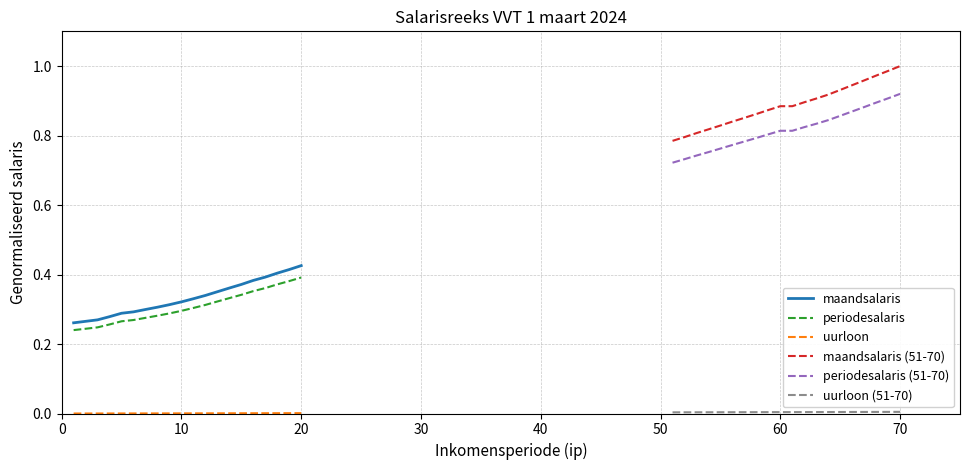

Which series has the largest total across all categories?

maandsalaris (51-70)